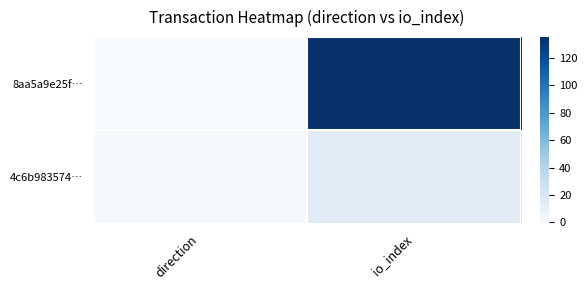

Rank the series by their average value, from lowest to highest.

4c6b983574…, 8aa5a9e25f…